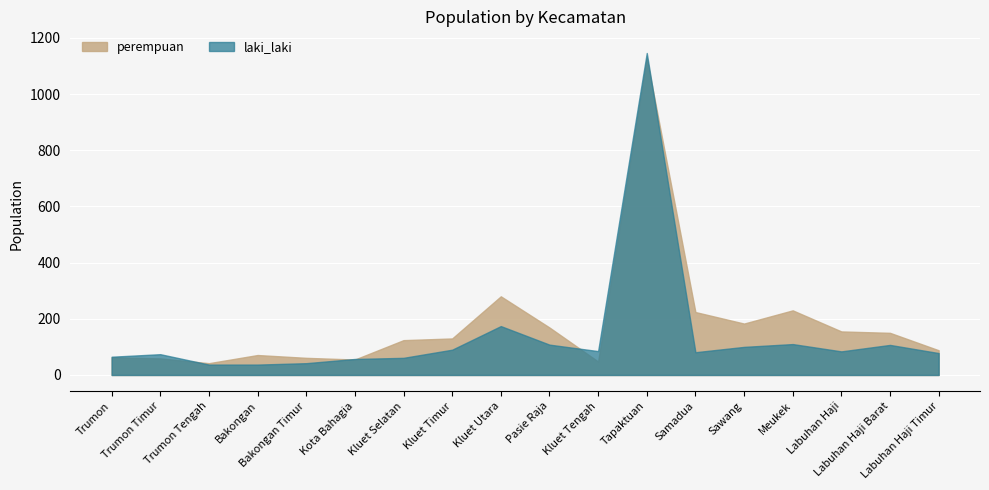

Is it true that laki_laki equals 125 at Labuhan Haji Timur?

False